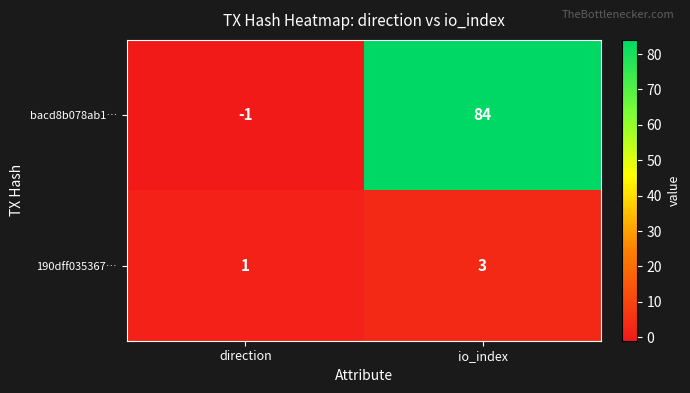

The 190dff035367… series shows 2 at direction. True or false?

False